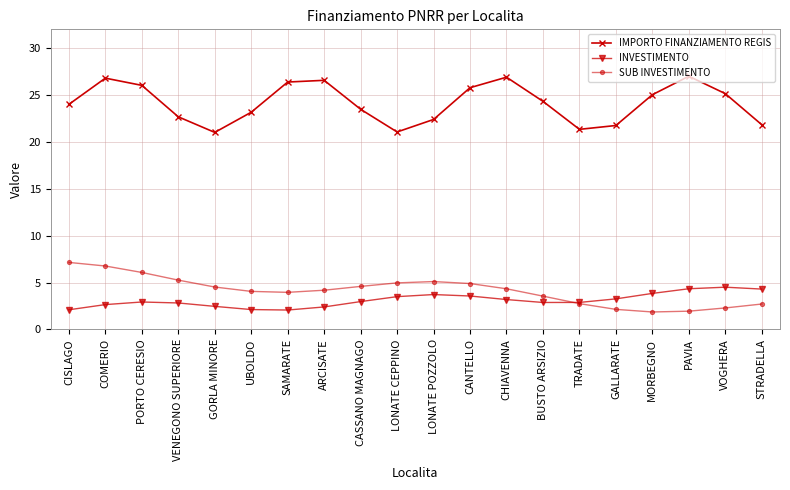

What is the total value across all series at LONATE CEPPINO?

29.5